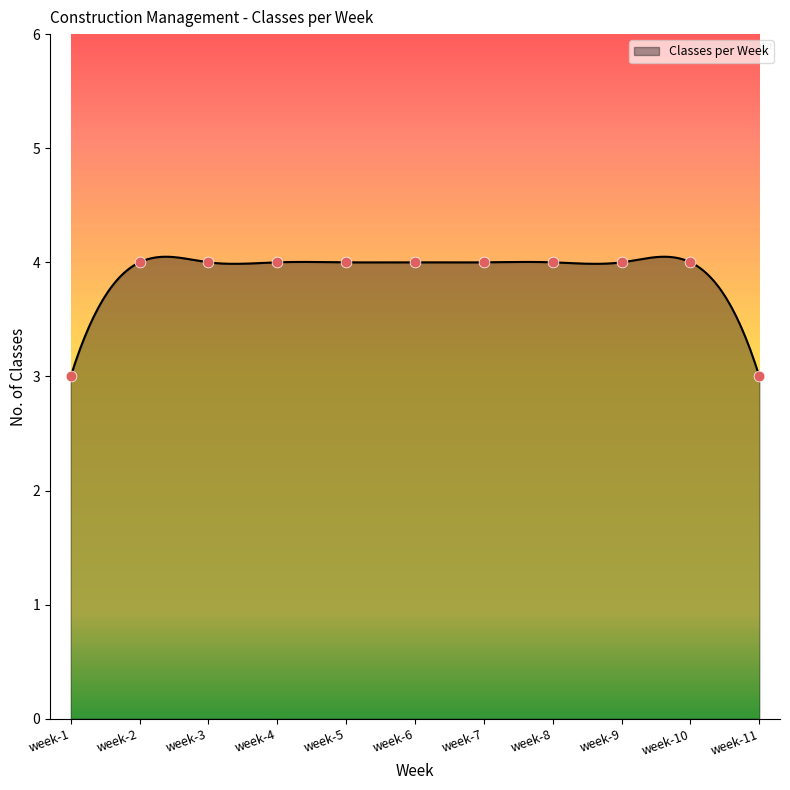

What is the change in value from week-8 to week-11?

-1